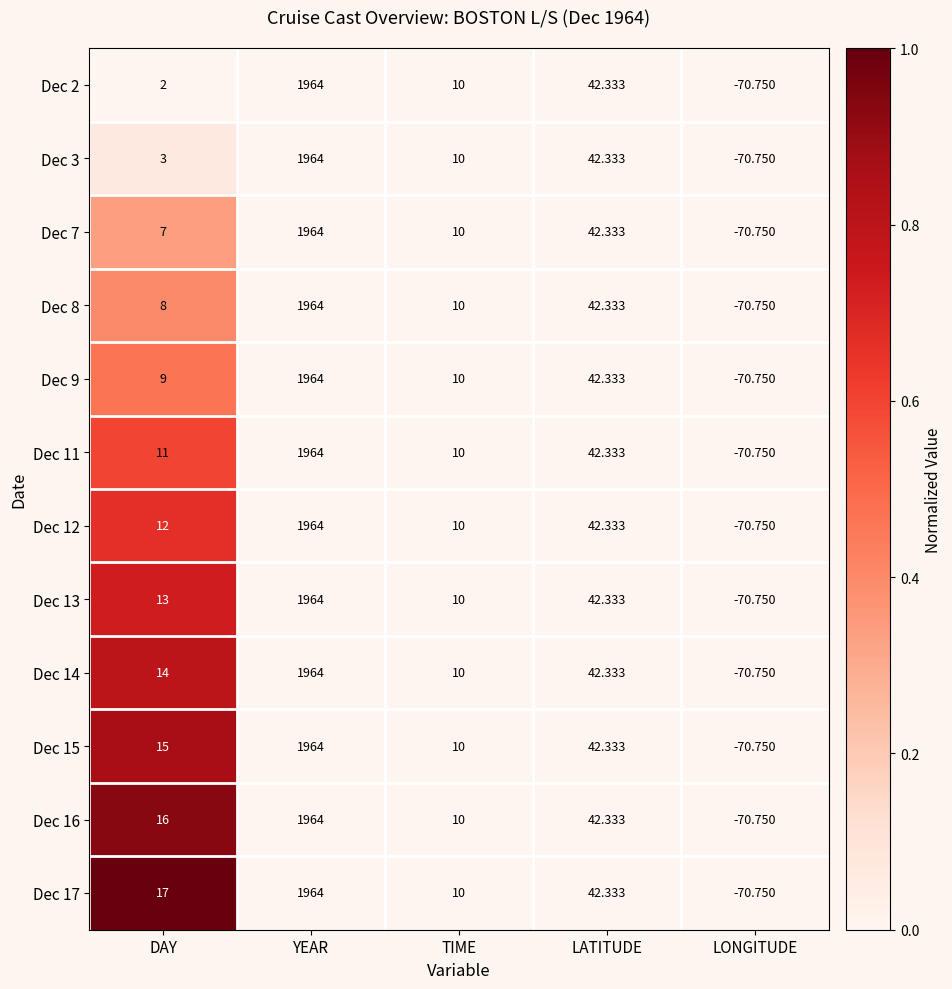

List the labels in order of Dec 13 value, largest first.

YEAR, LATITUDE, DAY, TIME, LONGITUDE